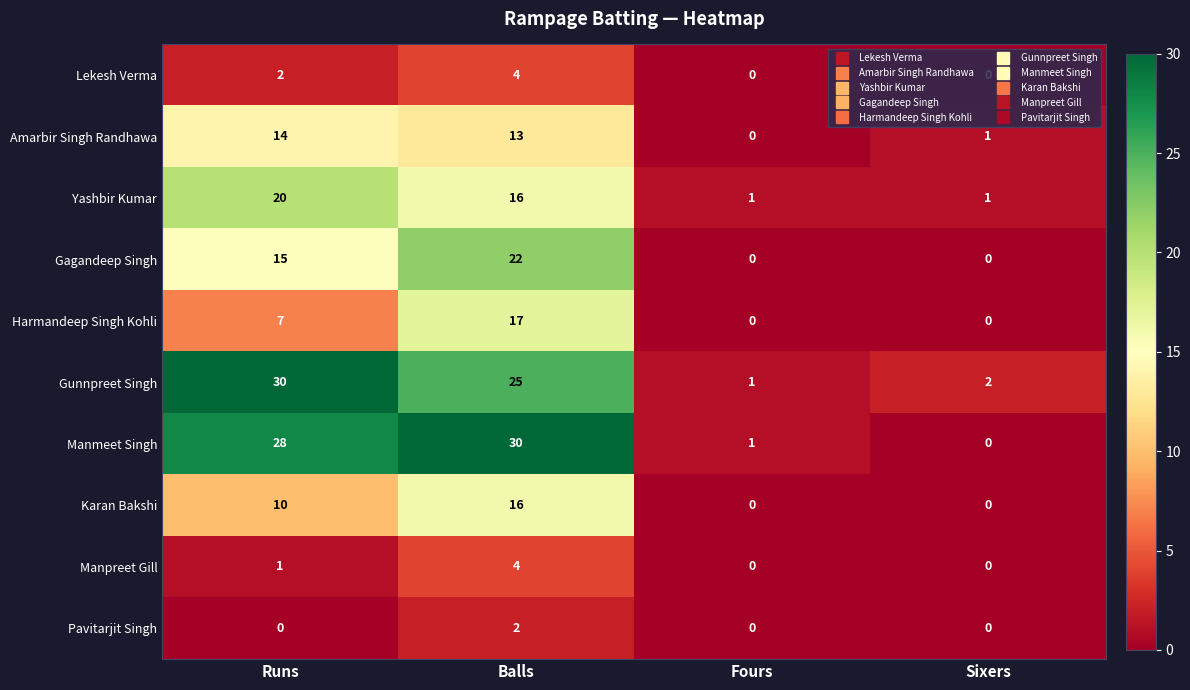

Which category has the highest value in the Pavitarjit Singh series?

Balls